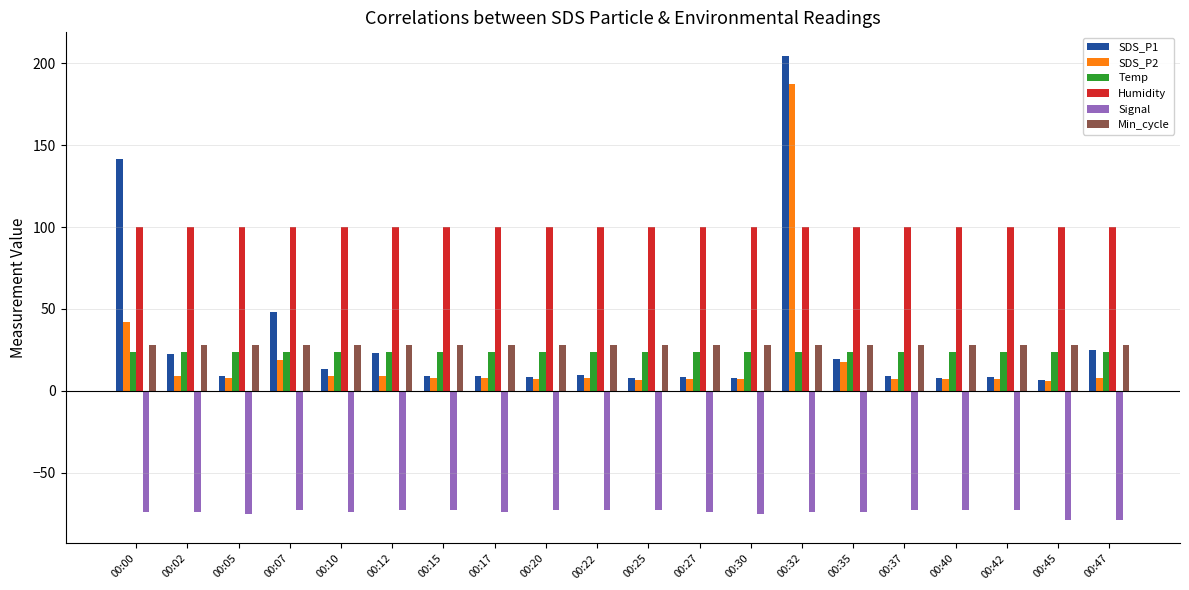

What is the sum of the Signal values at 00:07 and 00:12?

-146.0